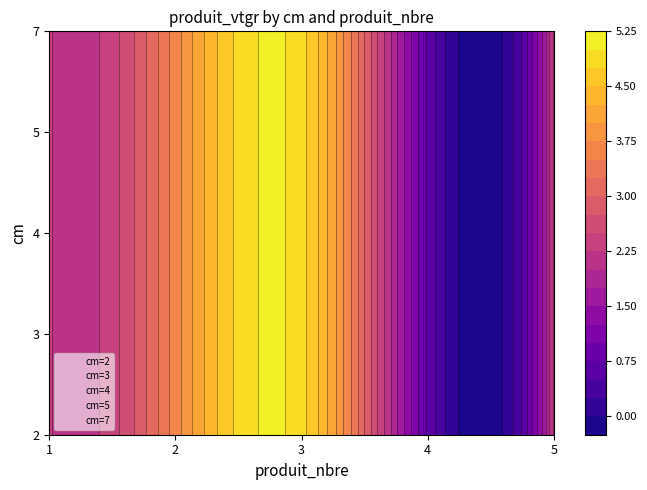

How many data points does each series have?

5